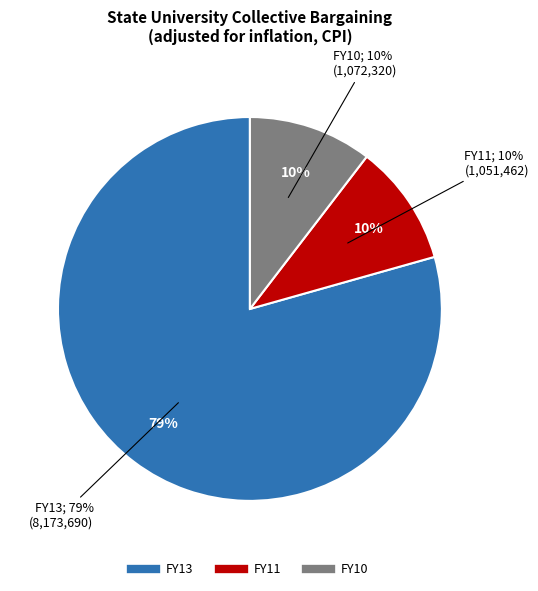

Which slice is the largest?

FY13